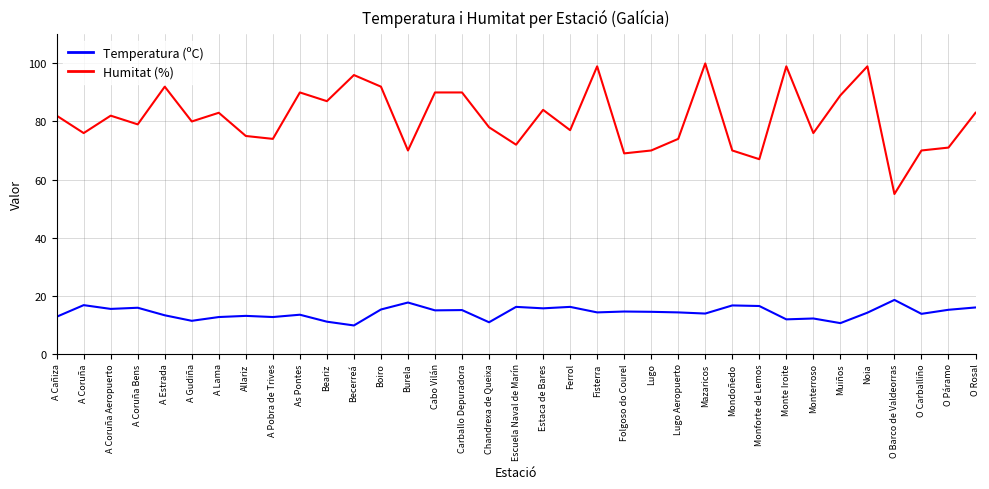

What is the difference between the highest and lowest values at Burela?

52.4